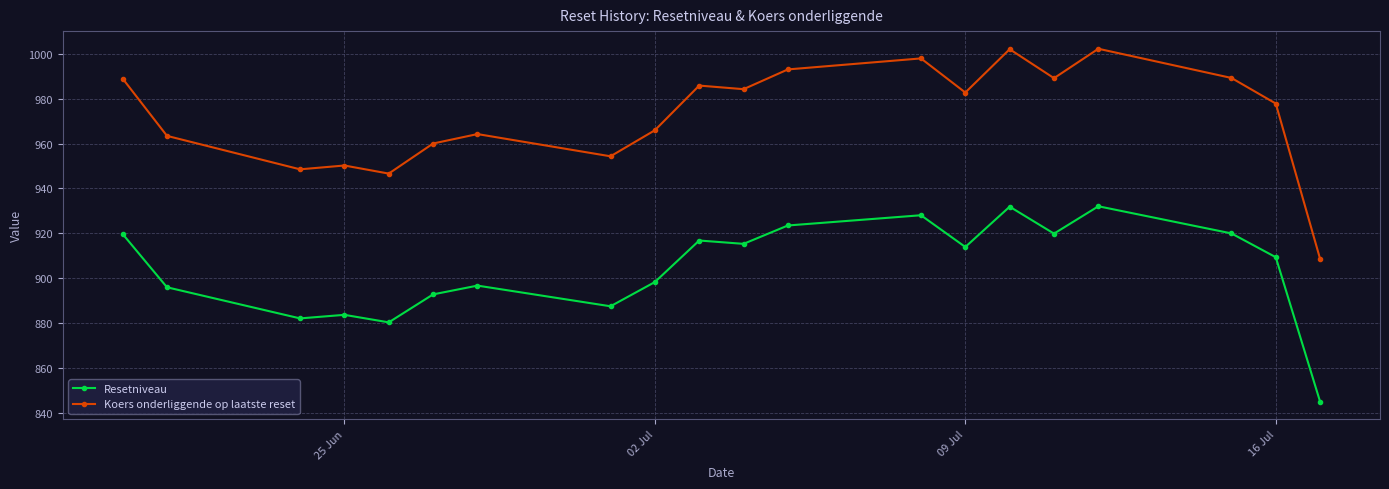

What is the average value of the Koers onderliggende op laatste reset series?

972.7